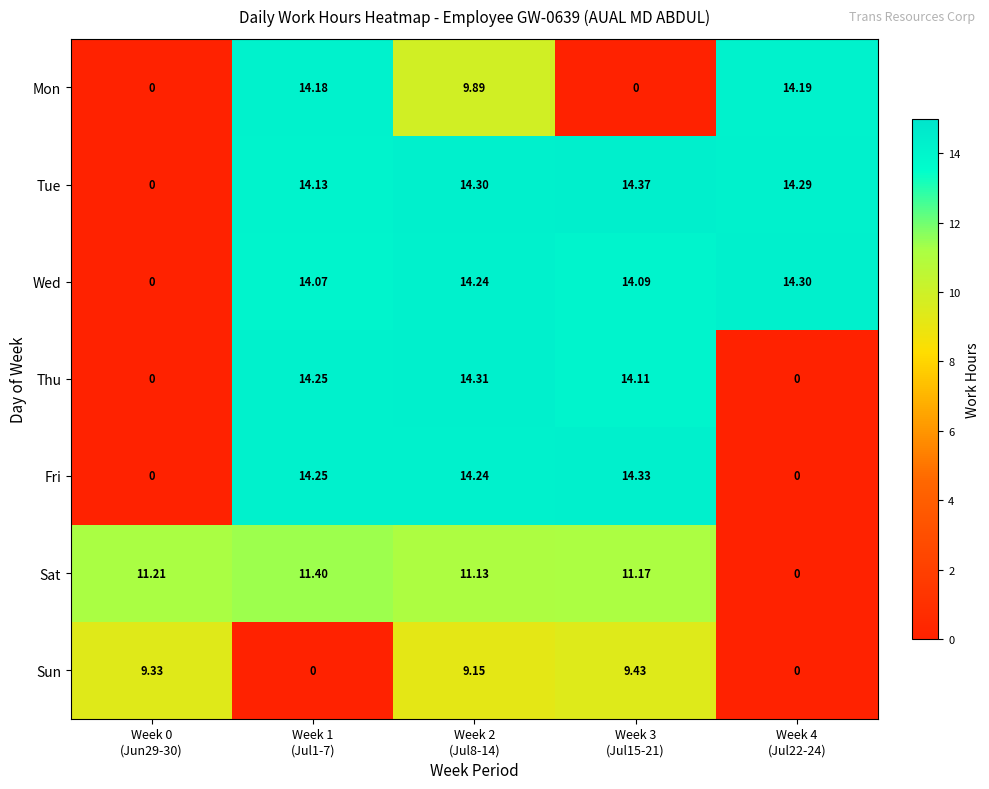

Which series has the largest total across all categories?

Tue